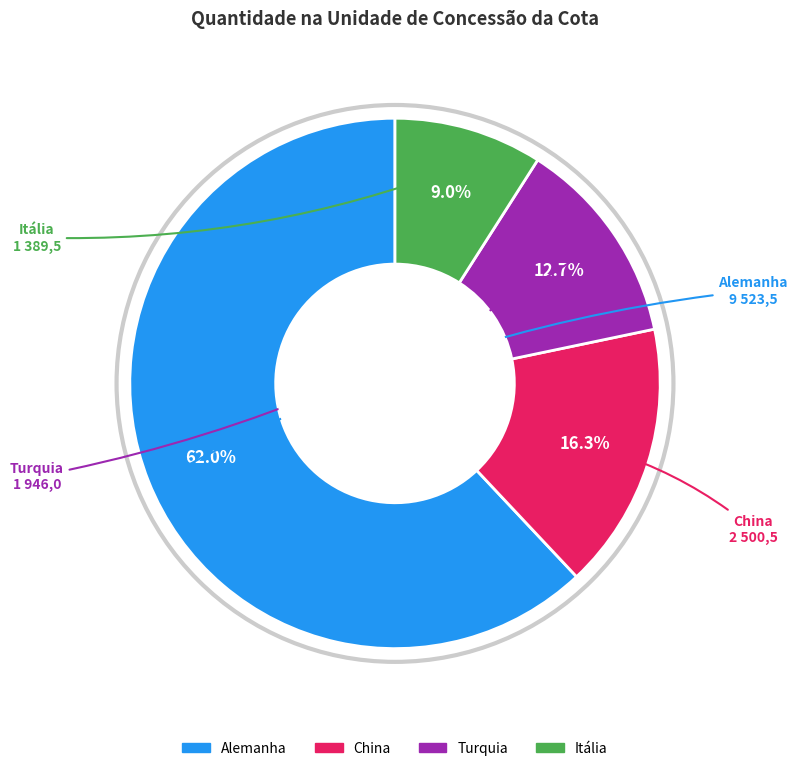

Does any single category account for the majority?

Yes